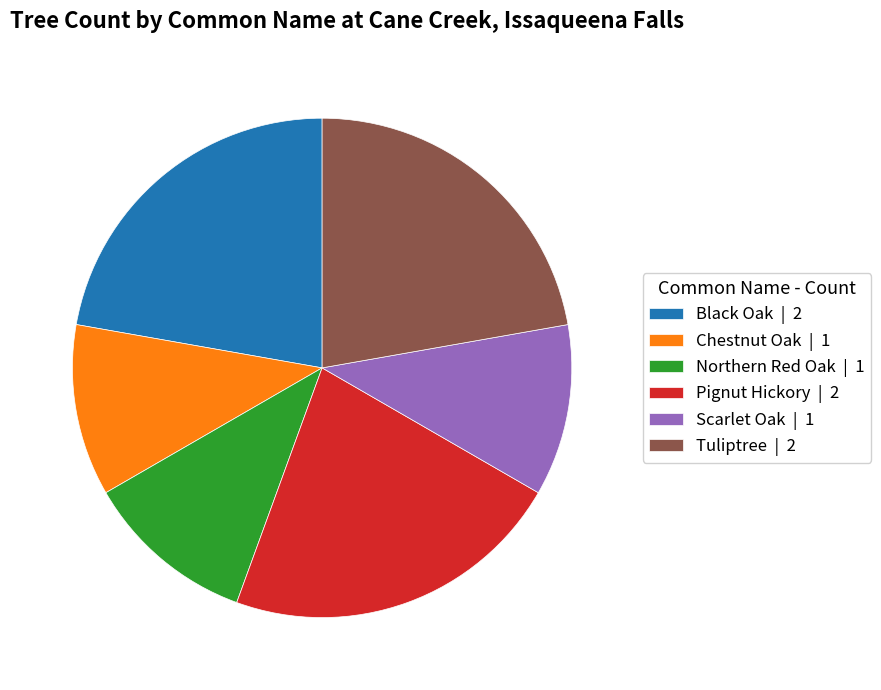

Is there a majority slice in this chart?

No